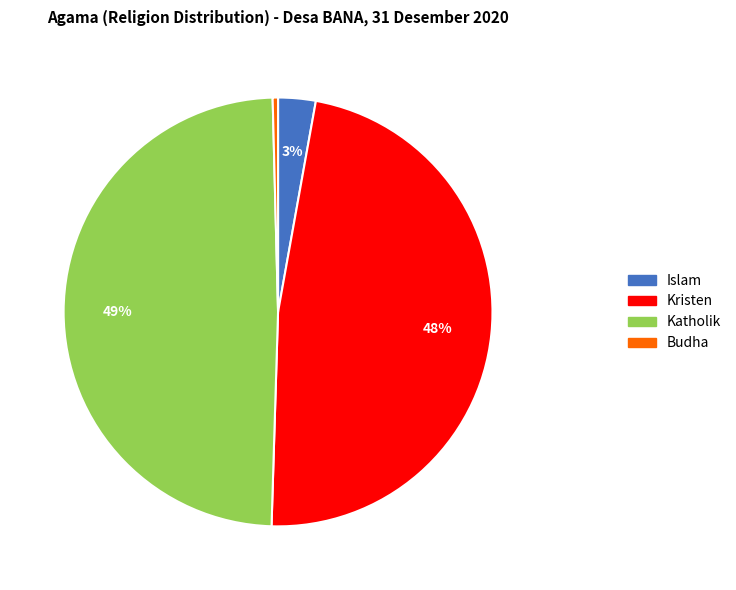

Is there a majority slice in this chart?

No